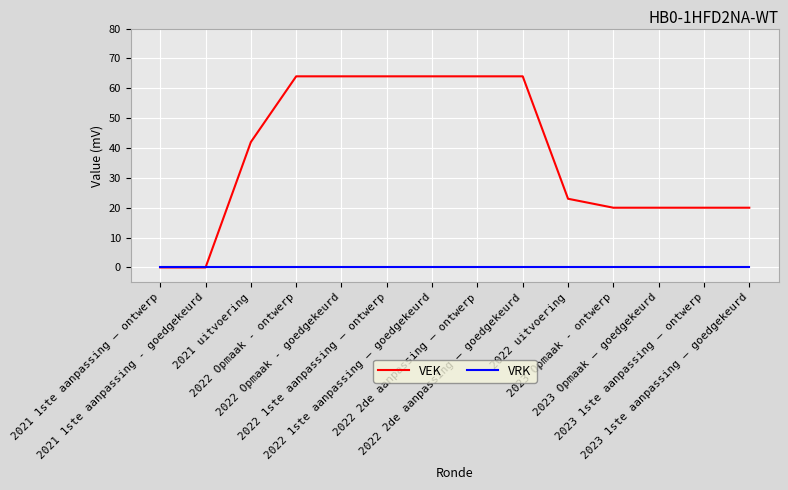

Reading right to left, what are all the values shown in this chart?

VEK: 20	20	20	20	23	64	64	64	64	64	64	42	0	0
VRK: 0	0	0	0	0	0	0	0	0	0	0	0	0	0